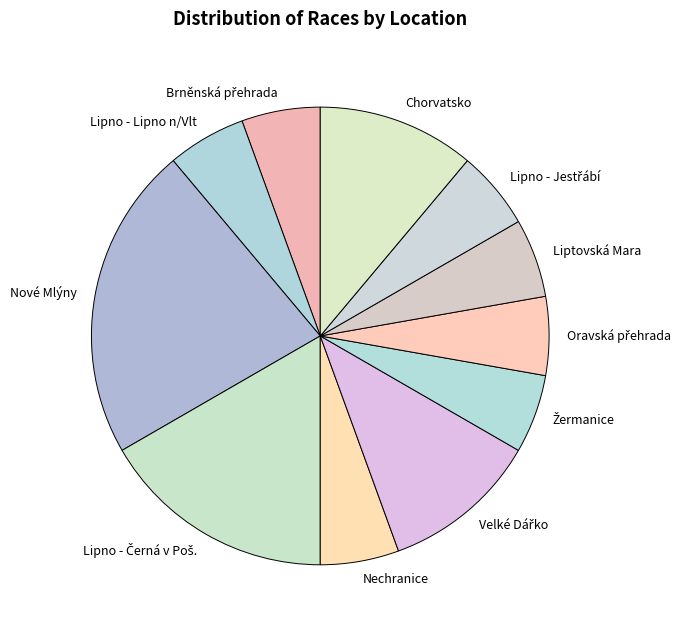

True or false: Nové Mlýny accounts for 16% of the total.

False